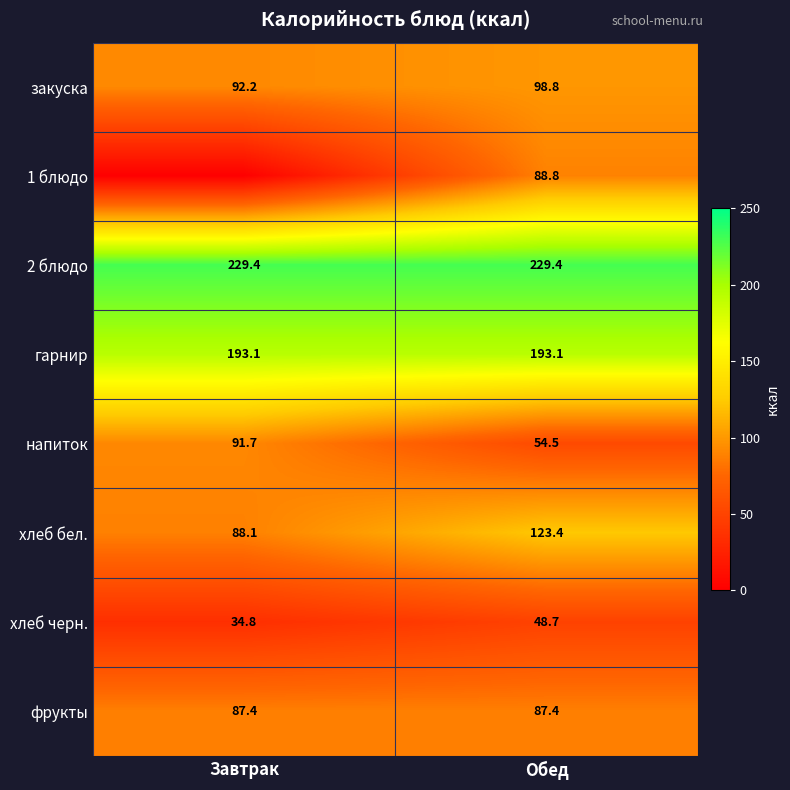

Is the value of гарнир at Завтрак greater than the value of хлеб черн. at Обед?

Yes